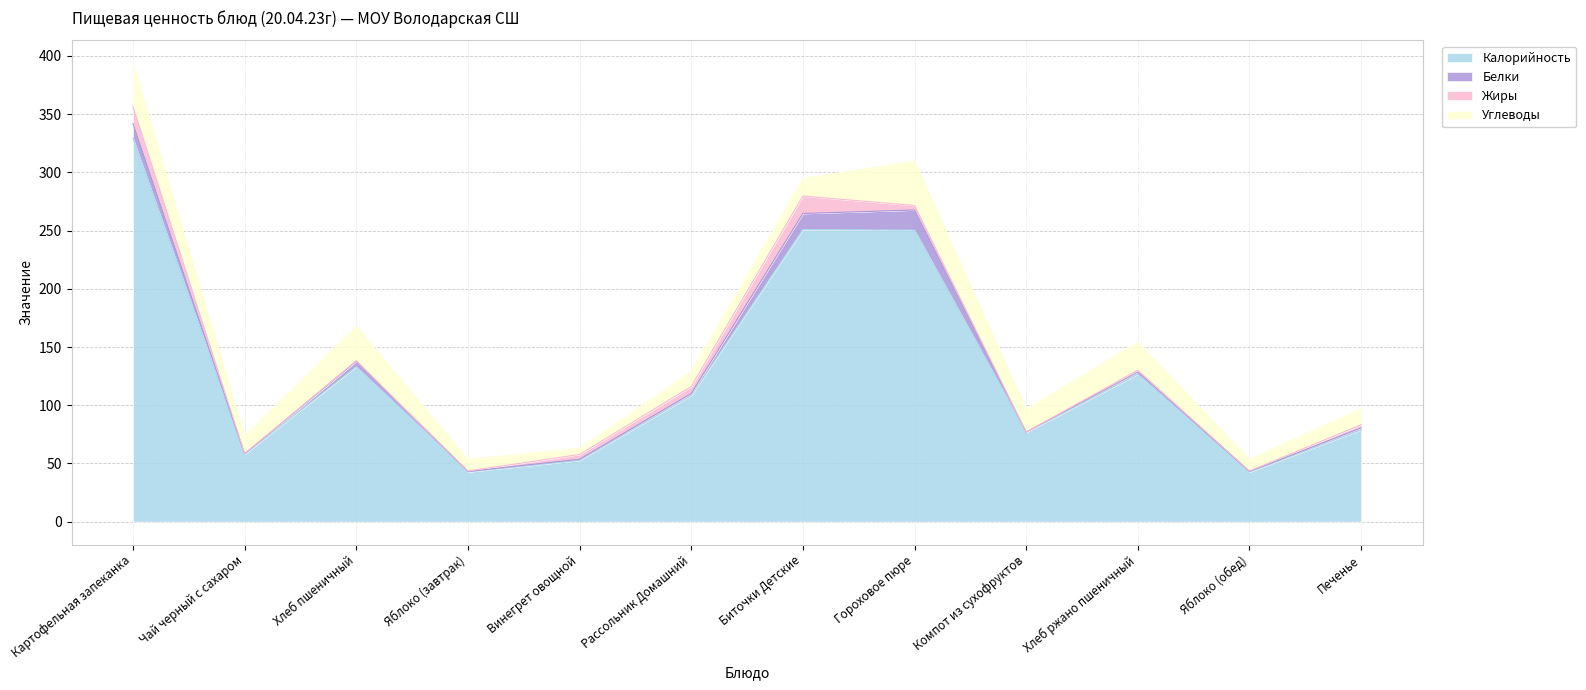

True or false: Углеводы and Жиры cross at least once.

True